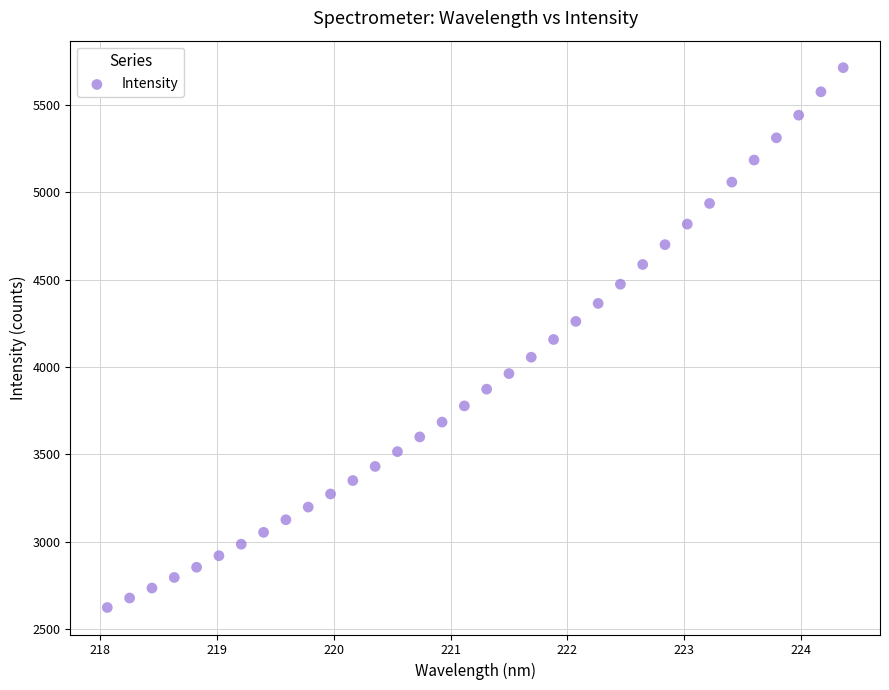

What is the range of Y values (max minus min)?

3086.7